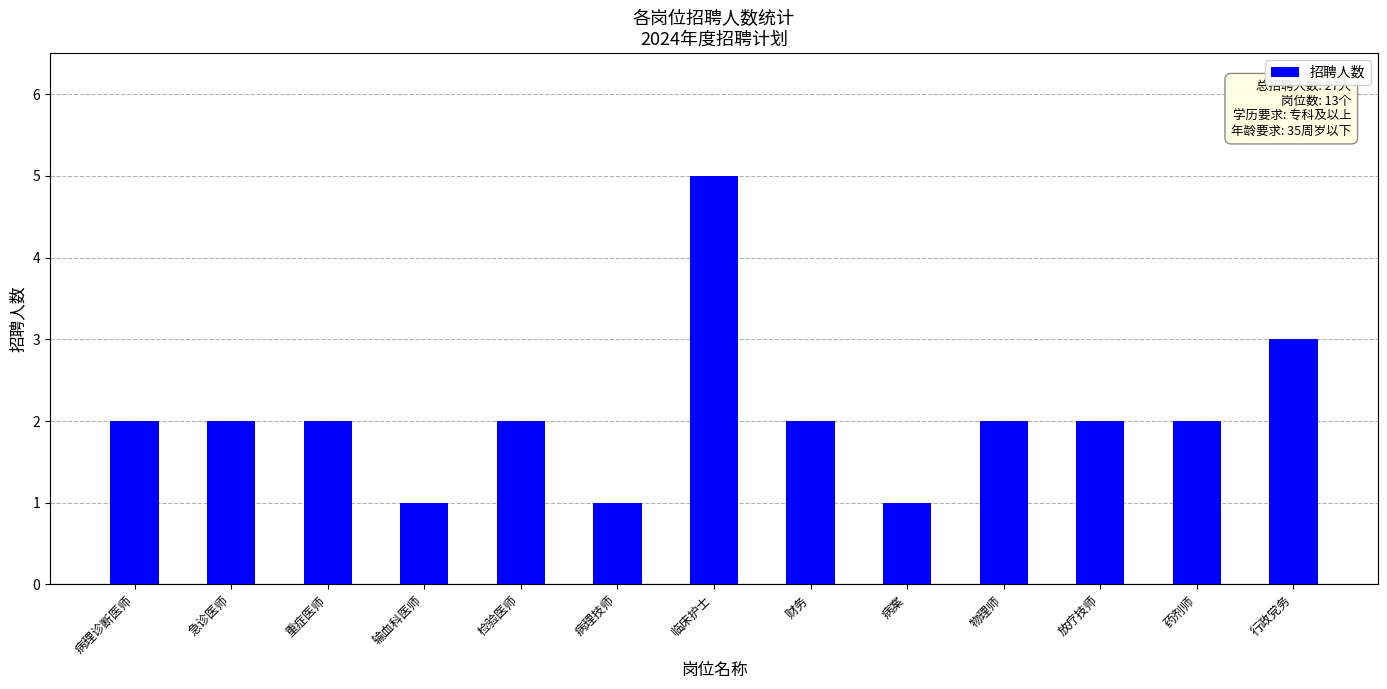

How many categories are shown in the chart?

13